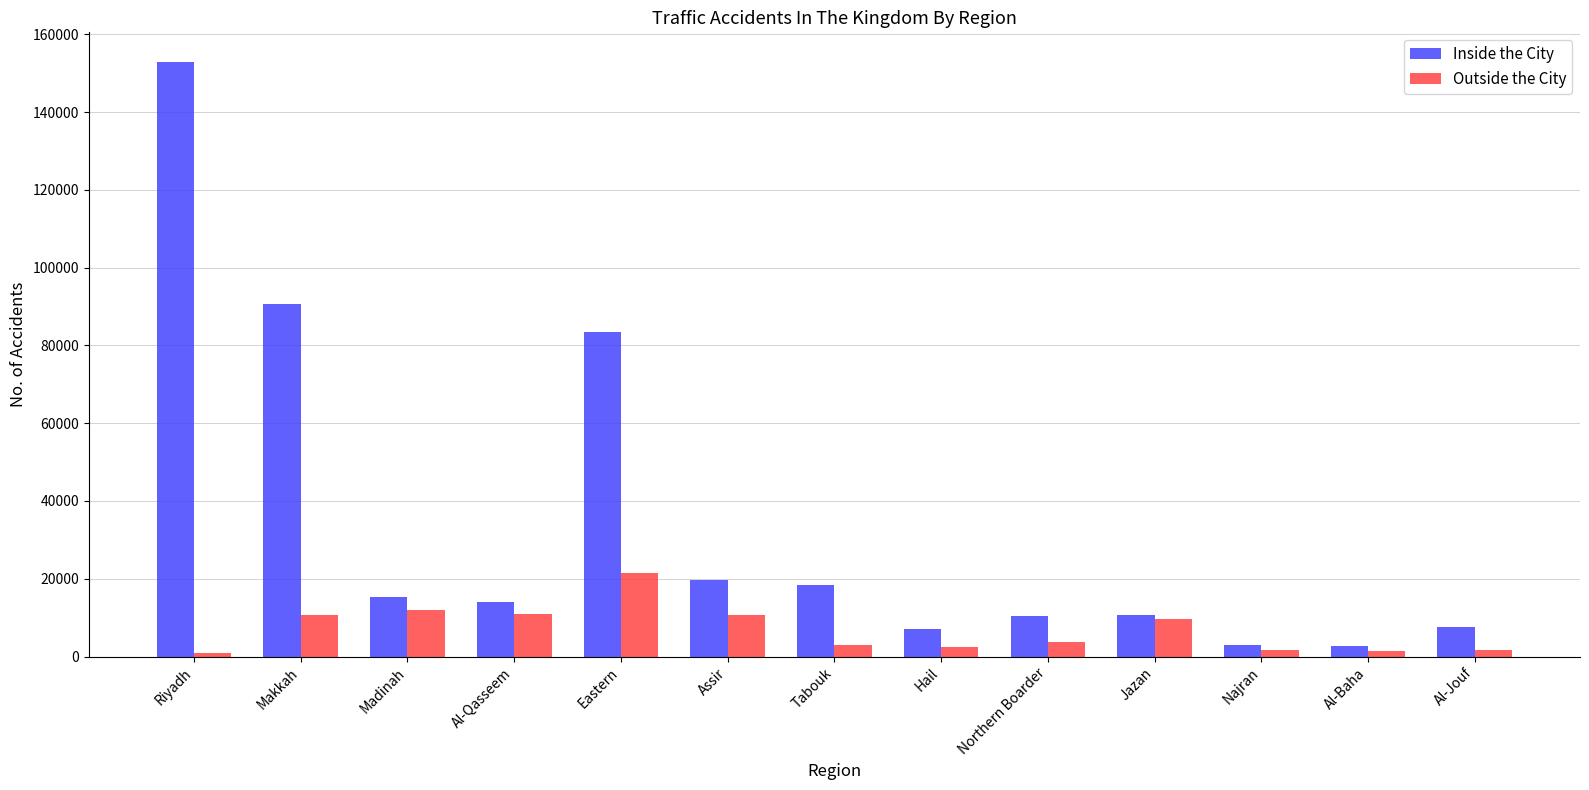

What is the lowest value of the Inside the City series?

2791